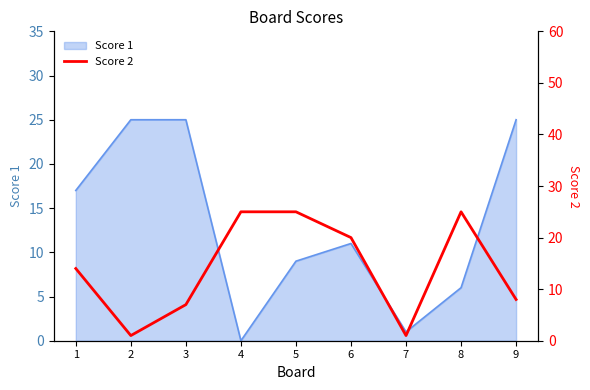

The chart shows a value of 25 at 8. True or false?

True